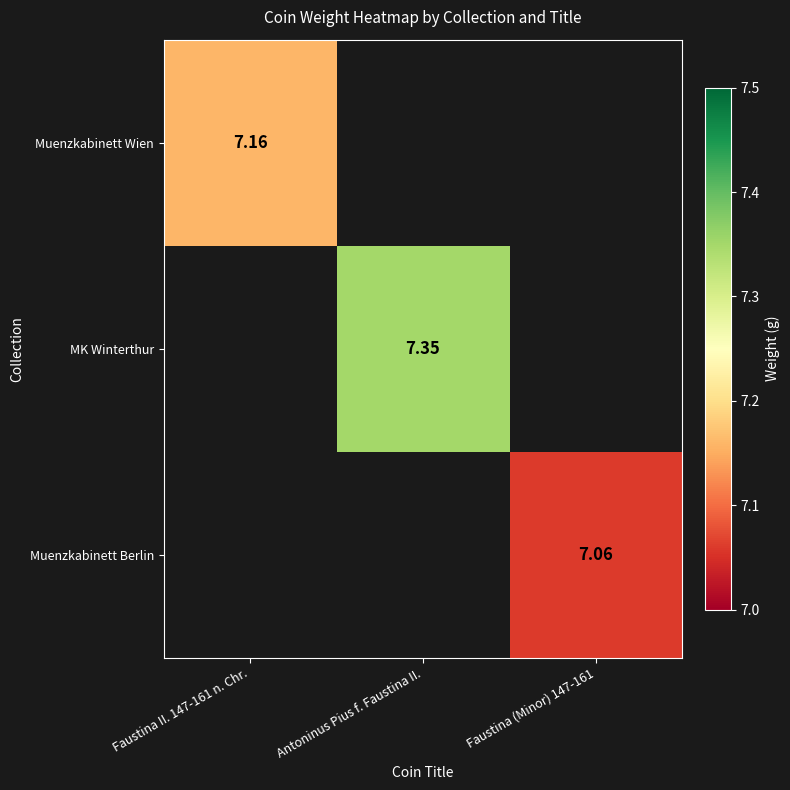

Which has a higher value, Faustina II. 147-161 n. Chr. or Antoninus Pius f. Faustina II.?

Antoninus Pius f. Faustina II.